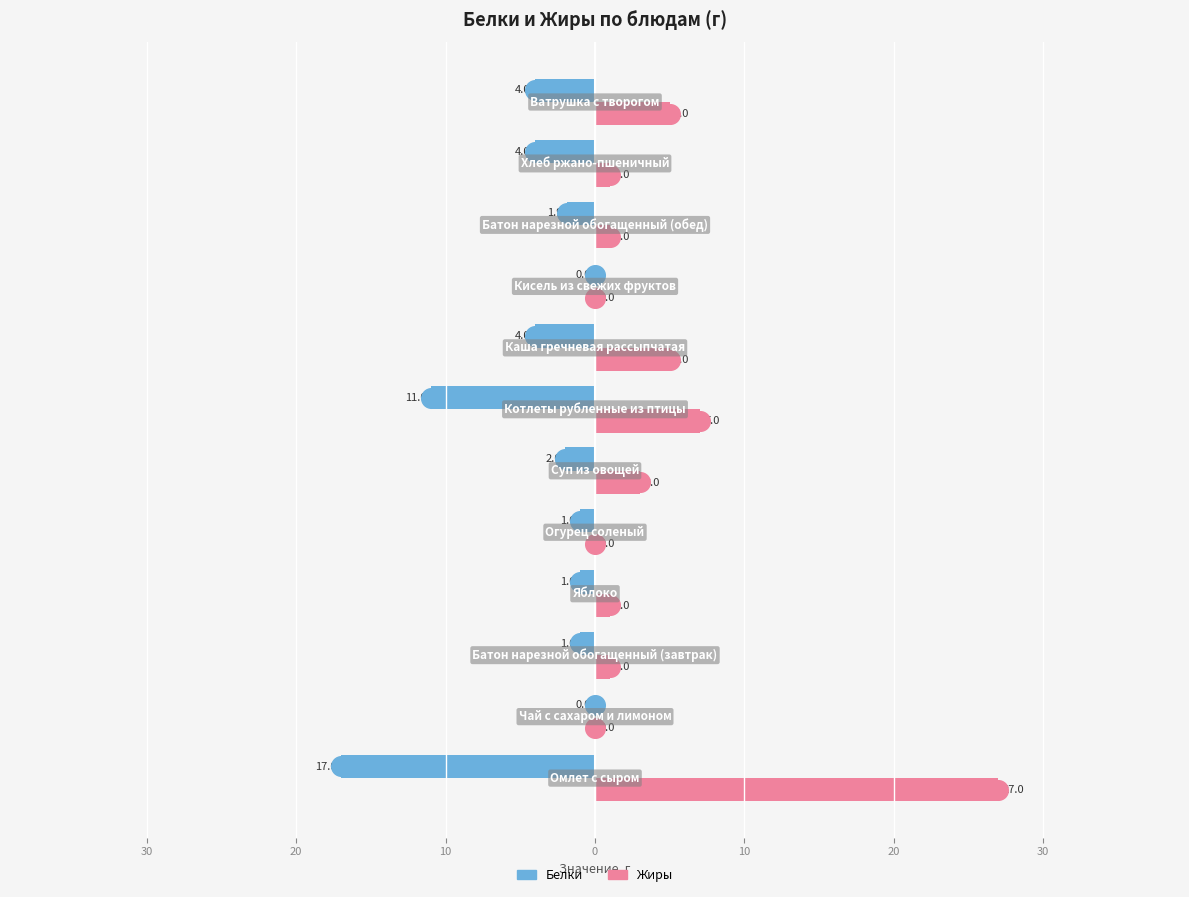

What are all the series names shown in the legend?

Белки, Жиры